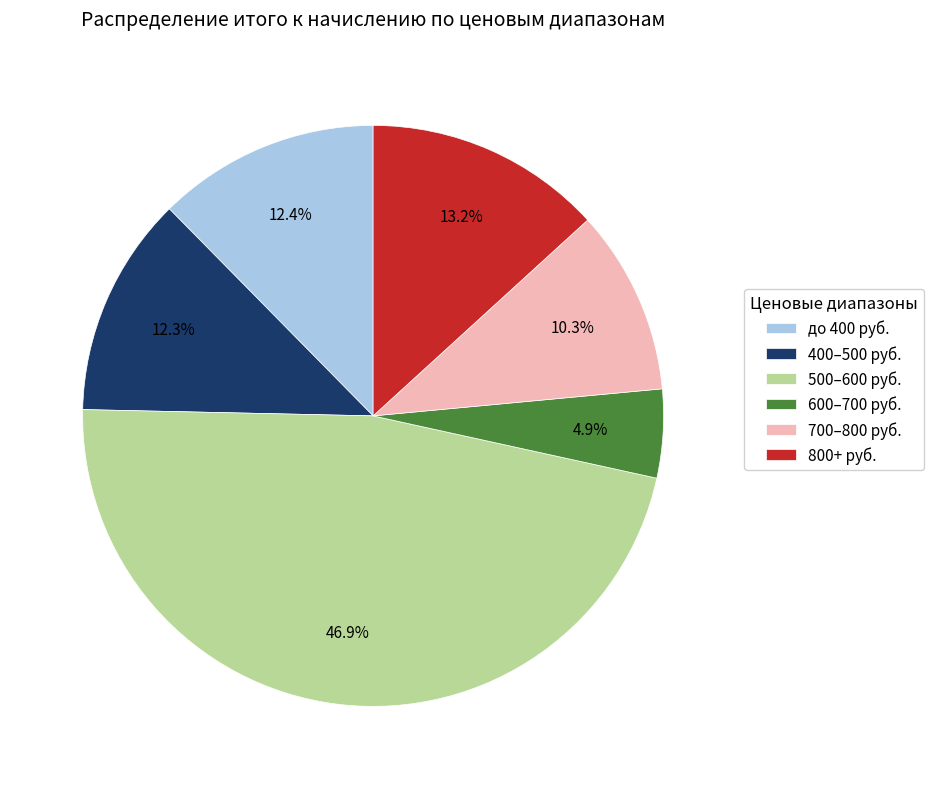

Is there any slice that represents more than half of the pie?

No